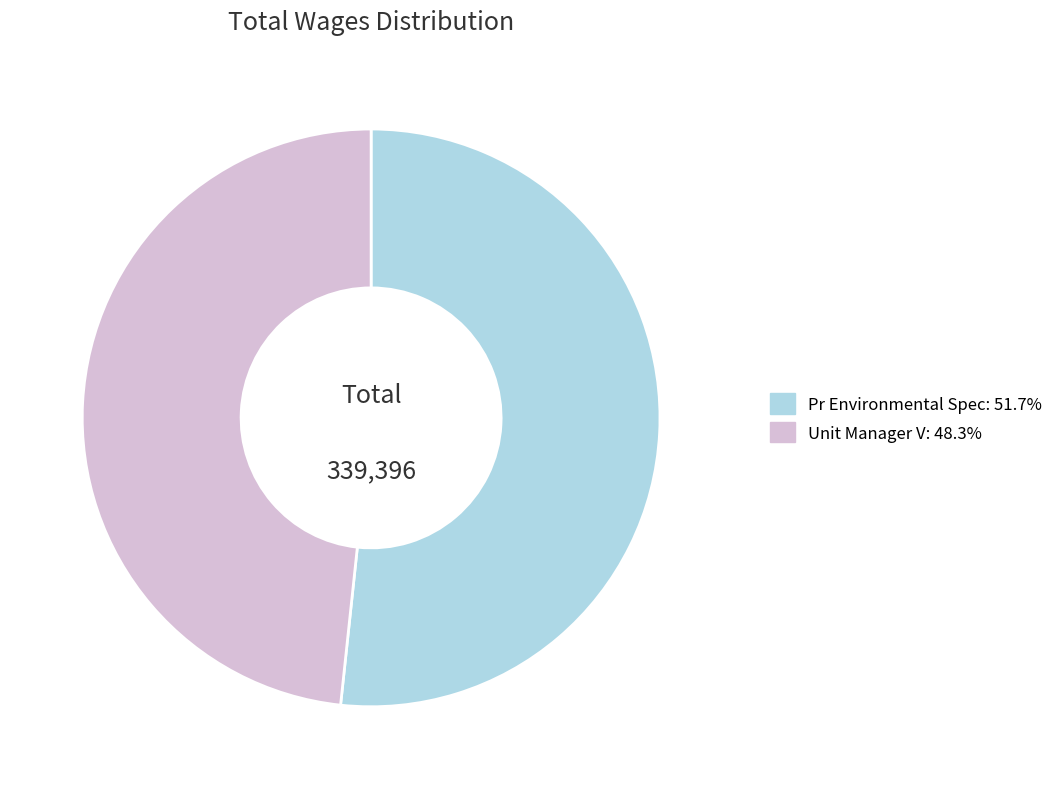

Rank the categories by value from highest to lowest.

Pr Environmental Spec, Unit Manager V